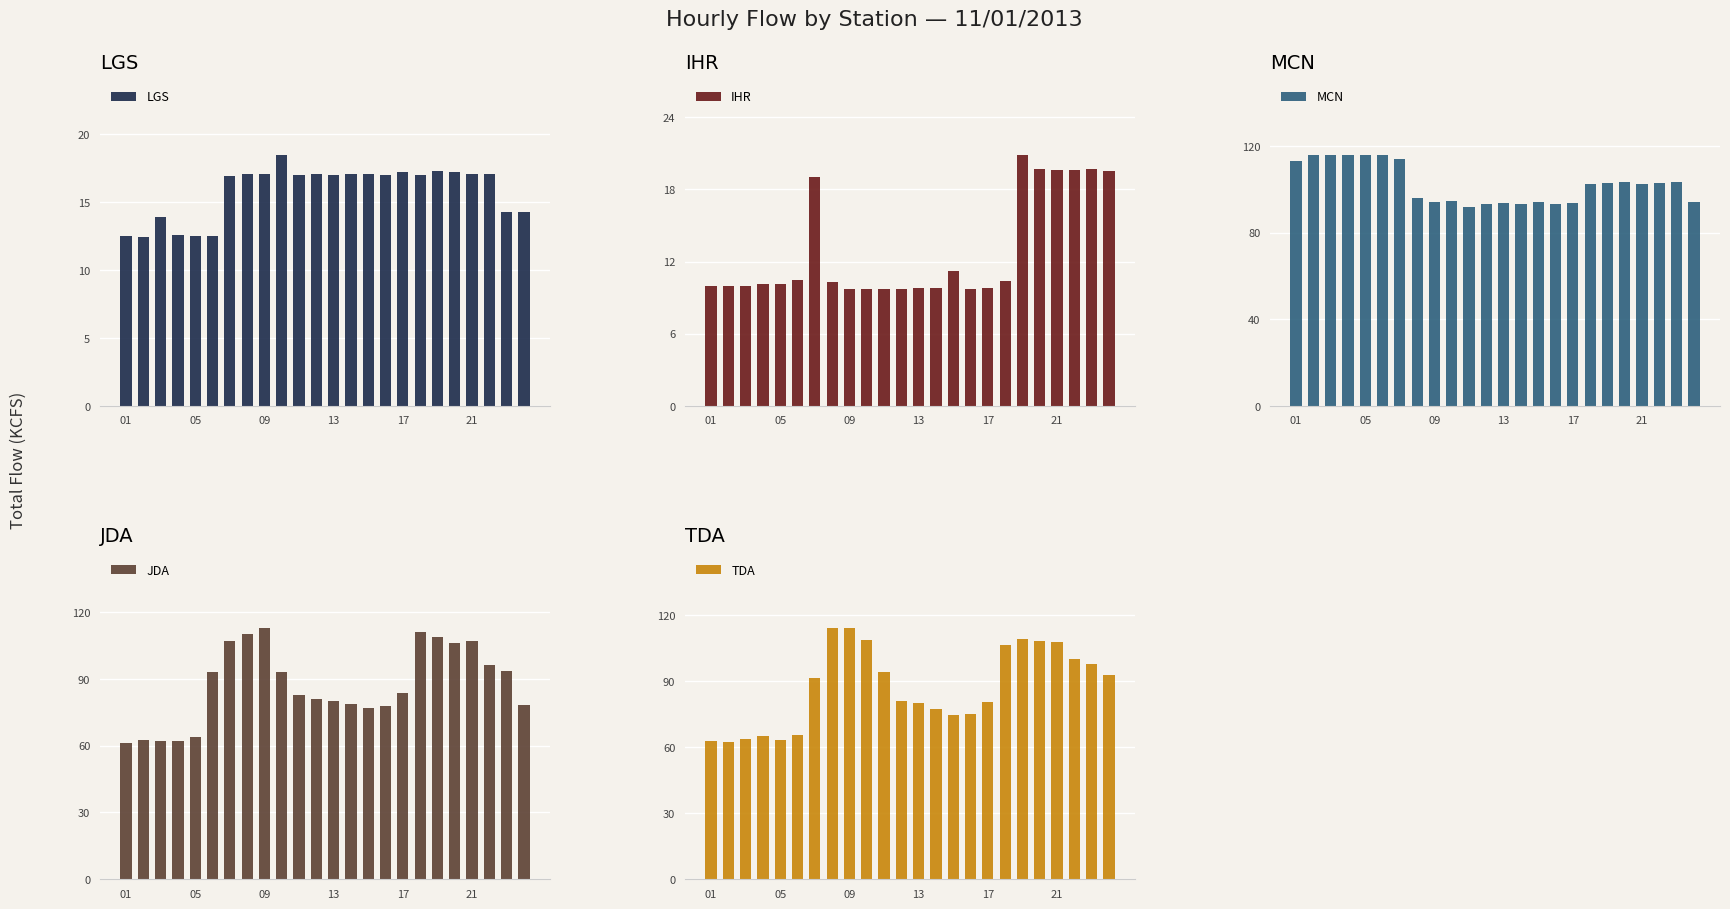

List the series in order of their peak value, lowest first.

LGS, IHR, JDA, TDA, MCN